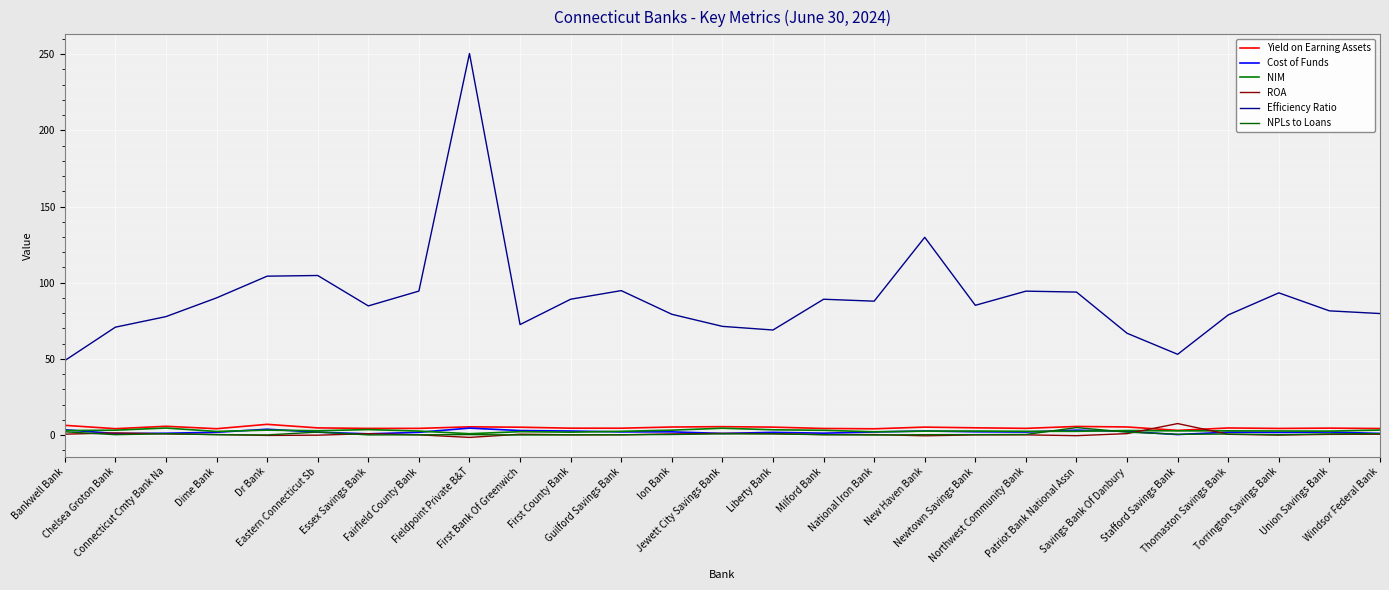

What is the label of the 12th point from the left?

Guilford Savings Bank